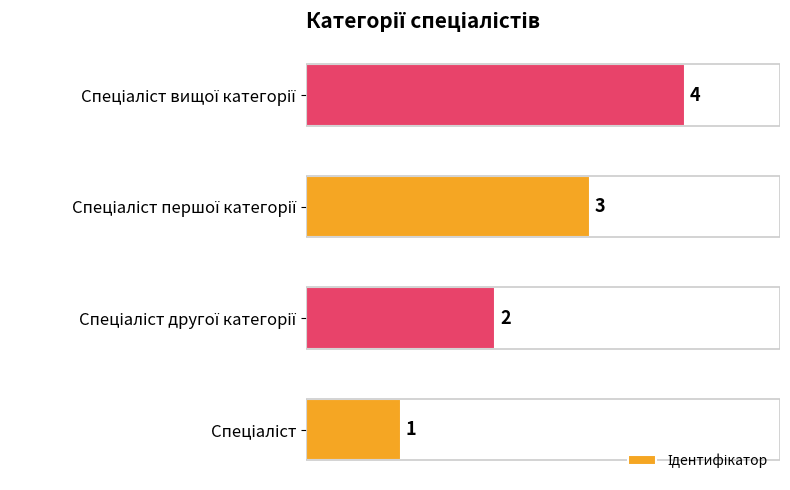

What is the greatest value displayed?

4